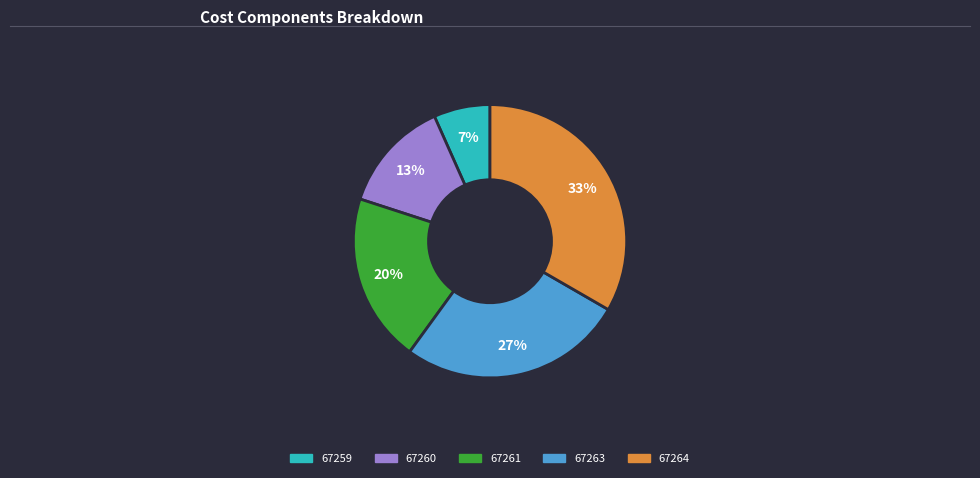

Which category has the biggest portion of the pie?

67264